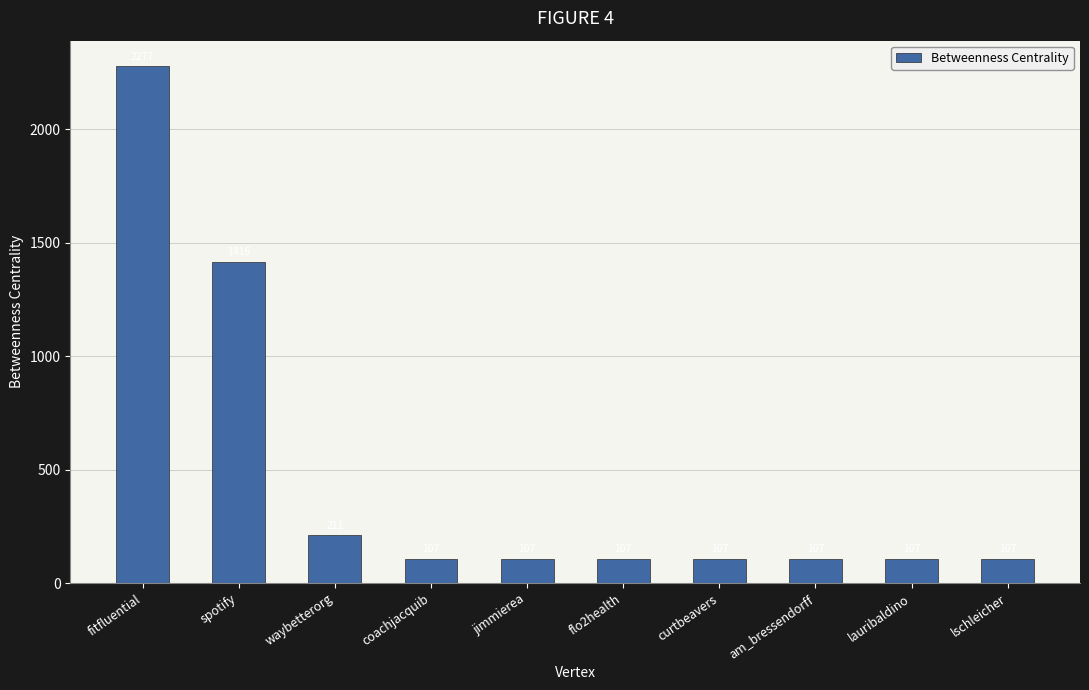

True or false: the data shows 211.0 at waybetterorg.

True